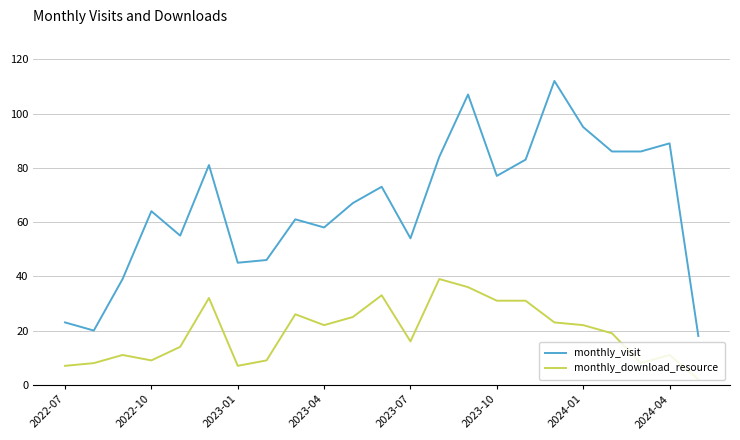

Which series has the widest spread of values?

monthly_visit